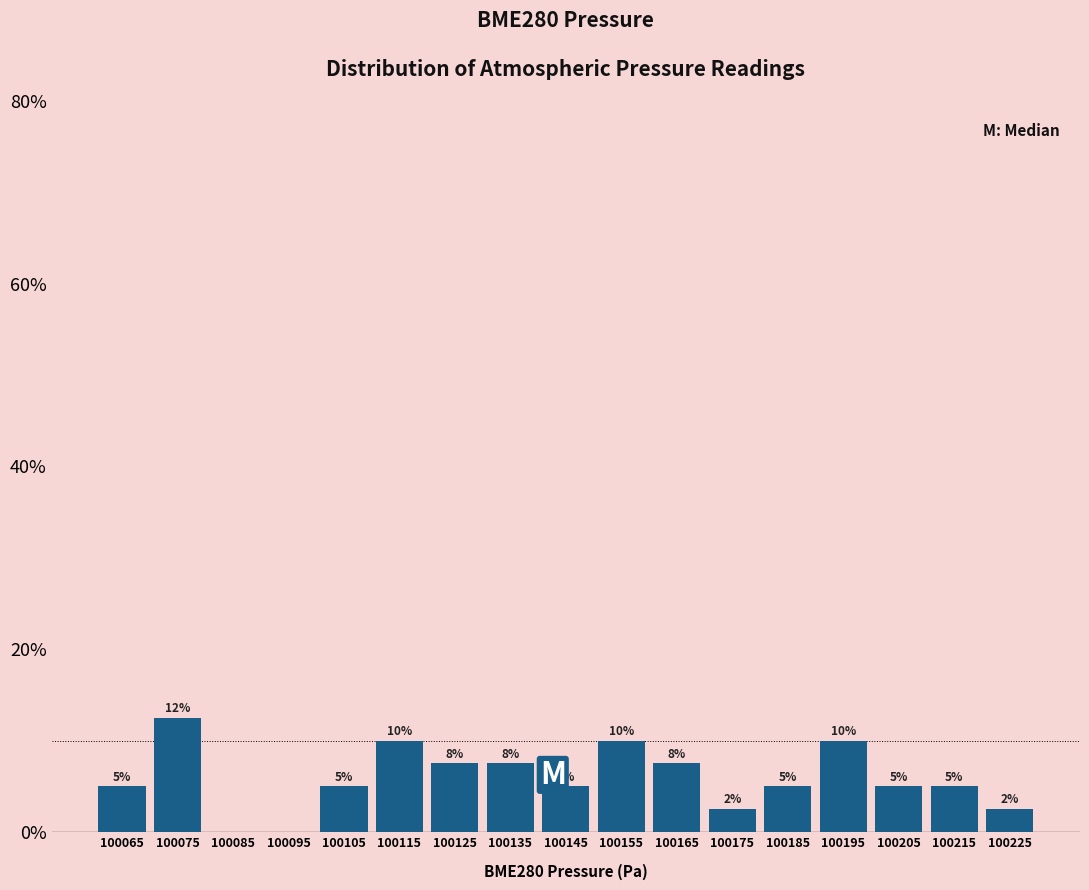

Which range on the x-axis has the tallest bar?

100070 to 100080